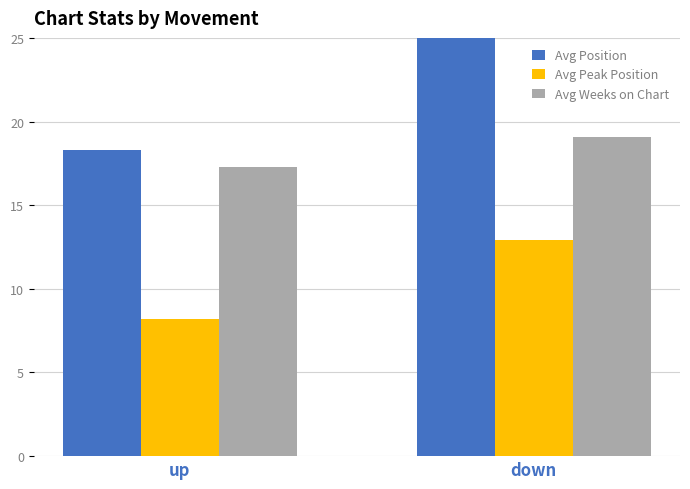

How many data points in Avg Weeks on Chart are less than 19?

1